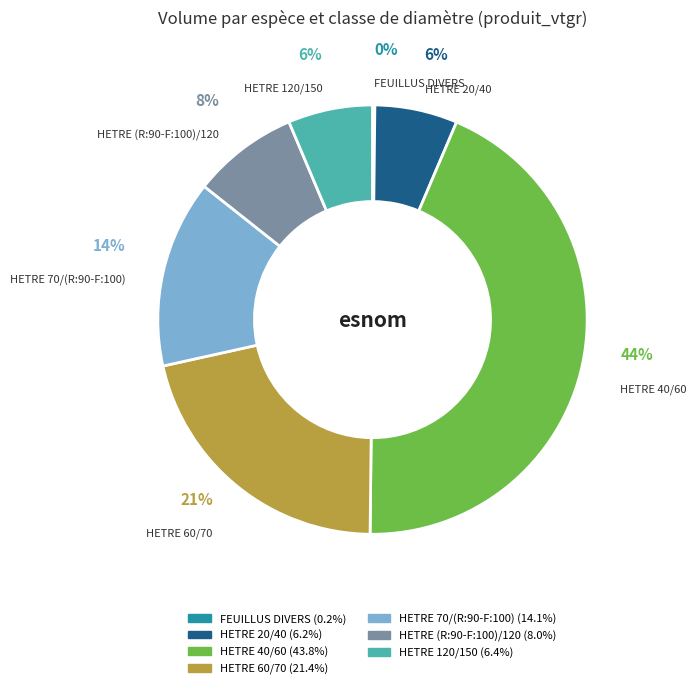

What percentage is the HETRE 20/40 slice, to the nearest percent?

6%